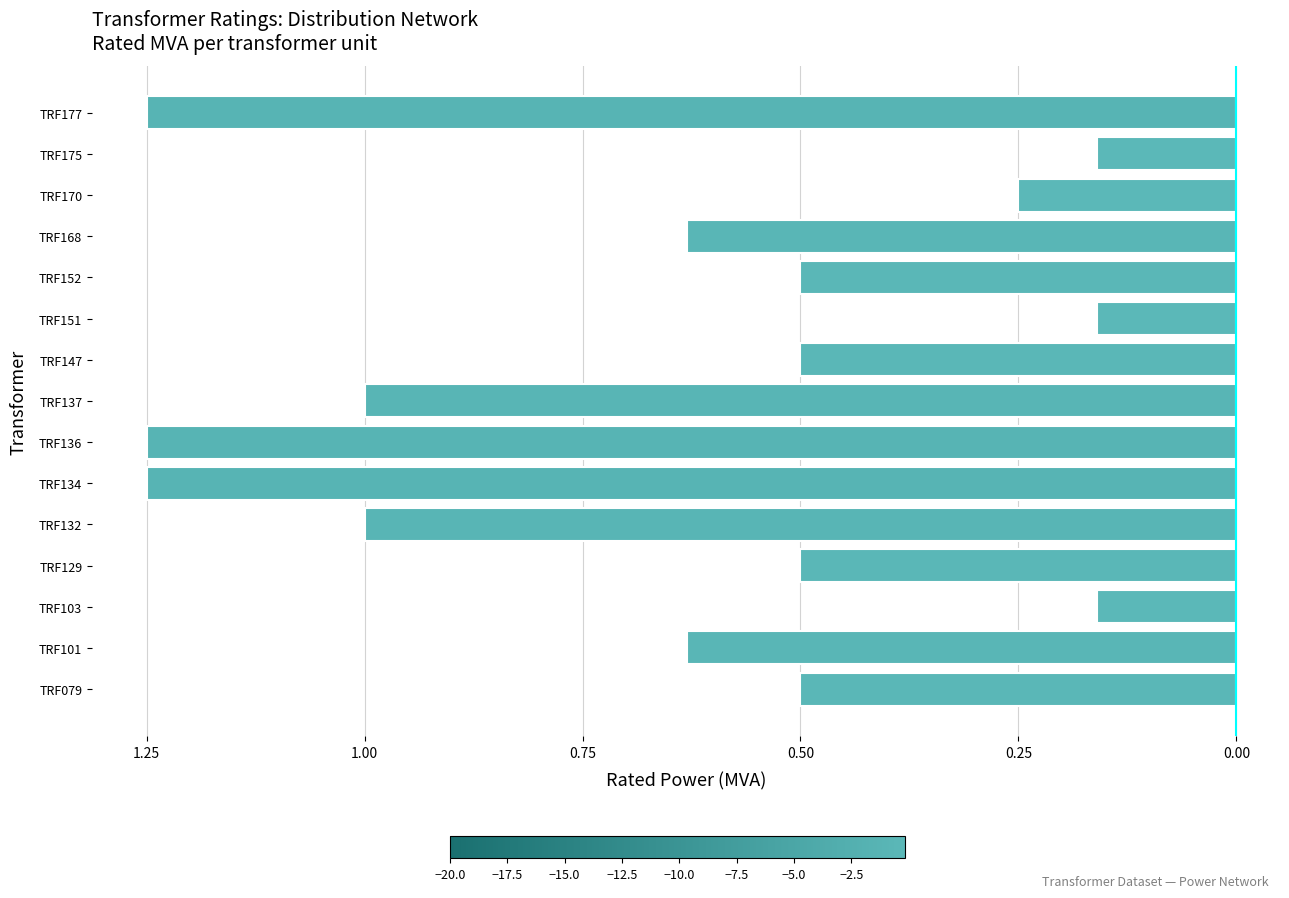

Does the chart contain any negative values?

Yes